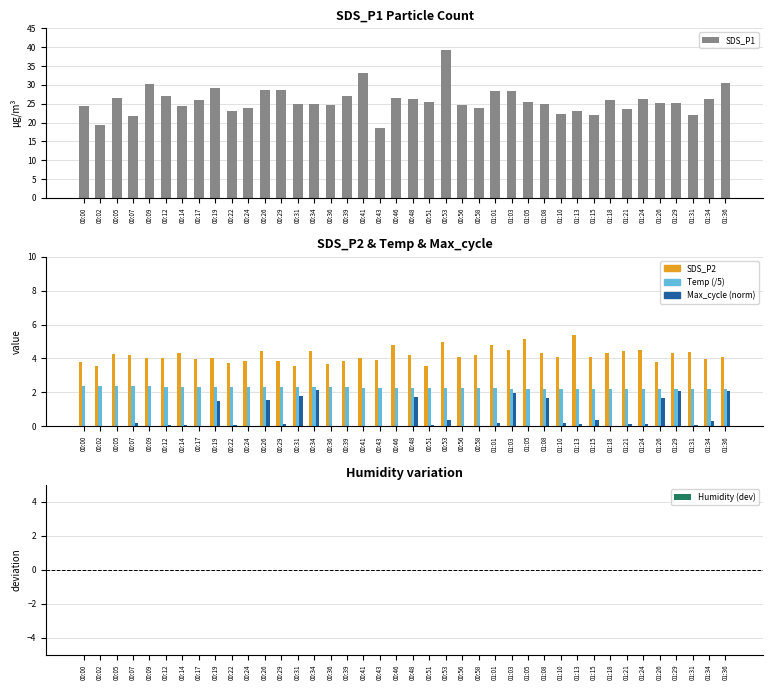

What is the value of the Max_cycle (norm) bar at the 39th from the left?

0.3